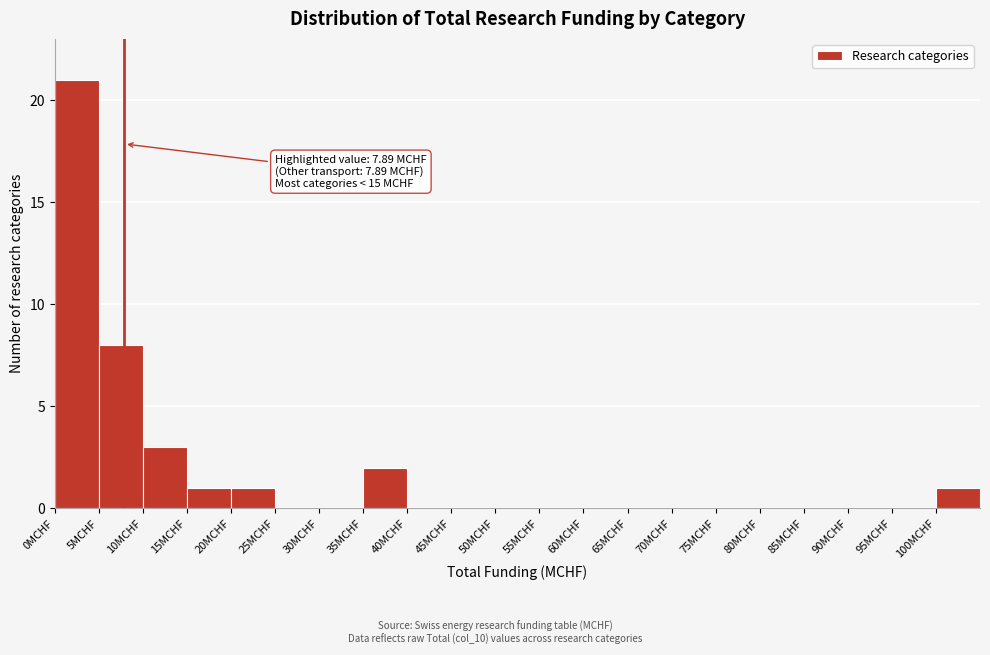

Which range on the x-axis has the tallest bar?

0 to 5